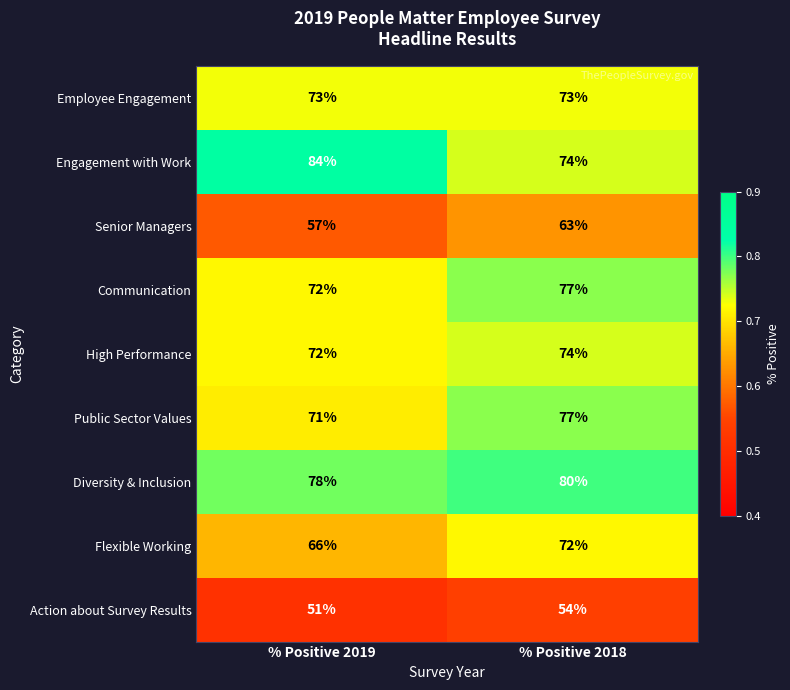

True or false: Senior Managers has a value of 57 at % Positive 2019.

True